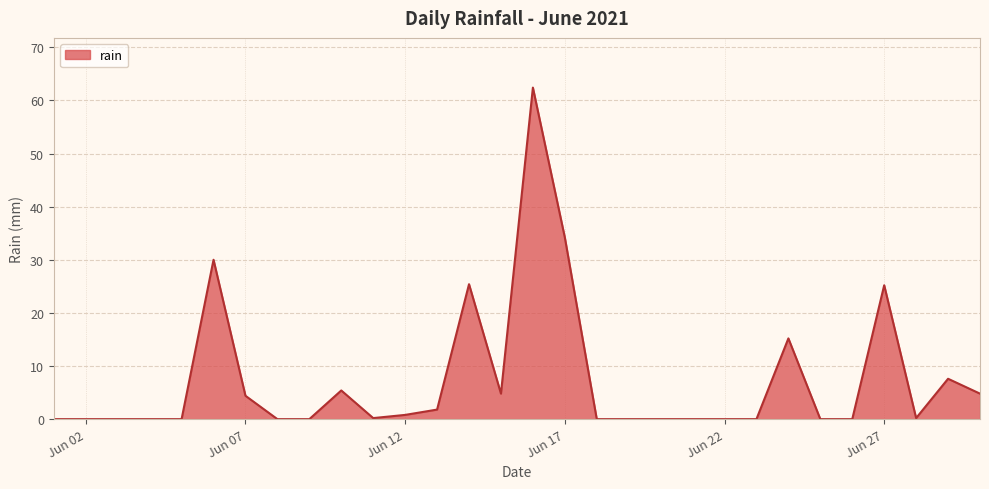

What is the greatest value displayed?

62.4